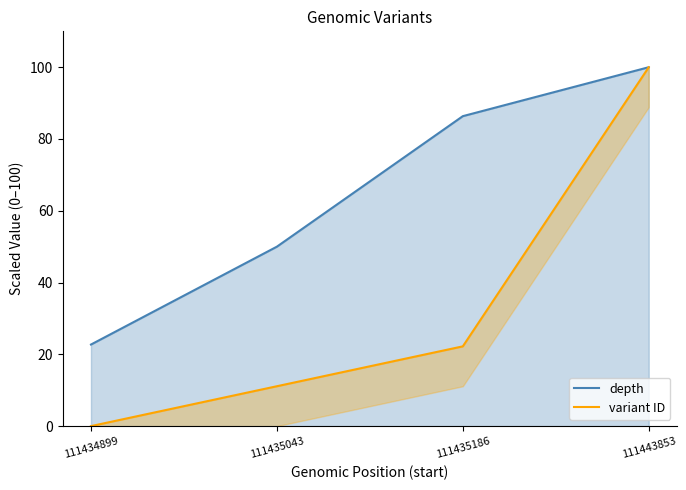

True or false: depth has a value of 85.0 at 111435043.

False